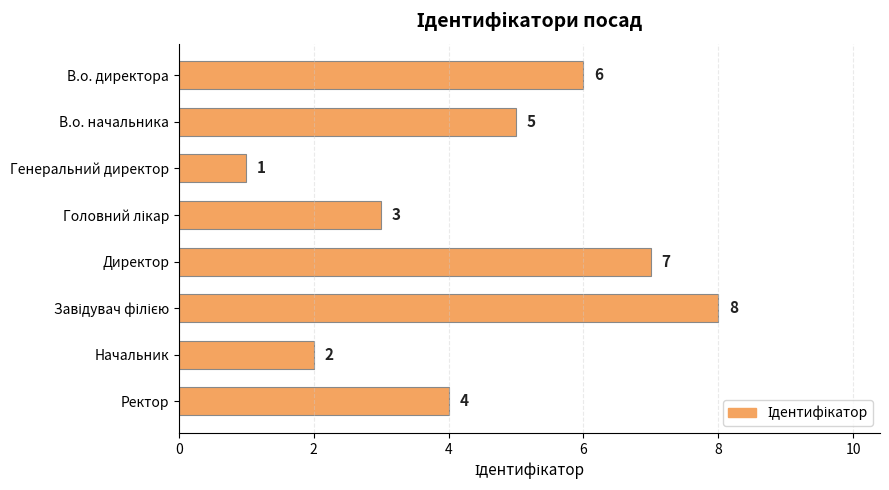

Reading top to bottom, extract all data points from this chart.

6	5	1	3	7	8	2	4